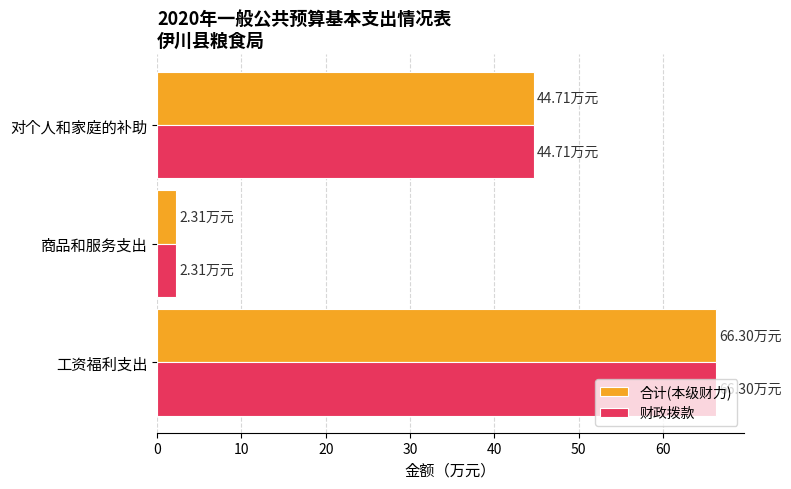

How many distinct data groups are displayed?

2